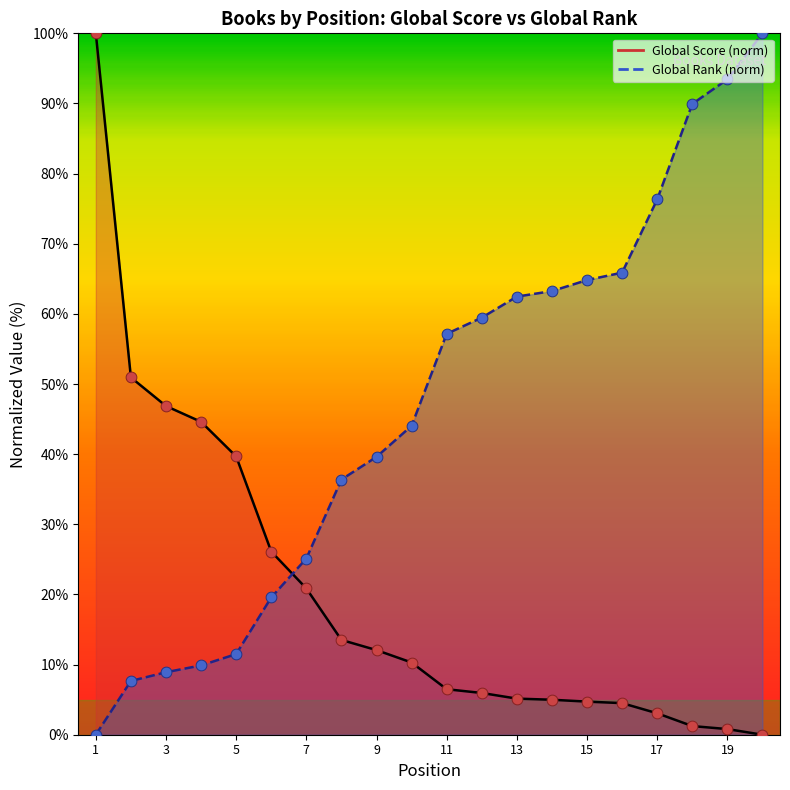

What is the total value across all series at 7?

46.0